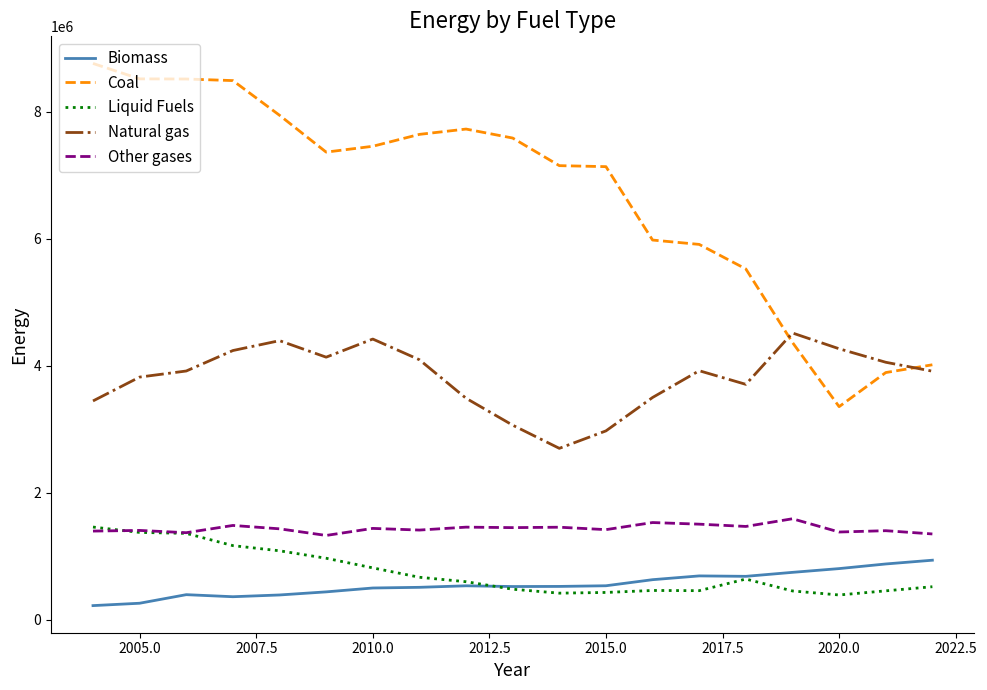

Which series has the widest spread of values?

Coal